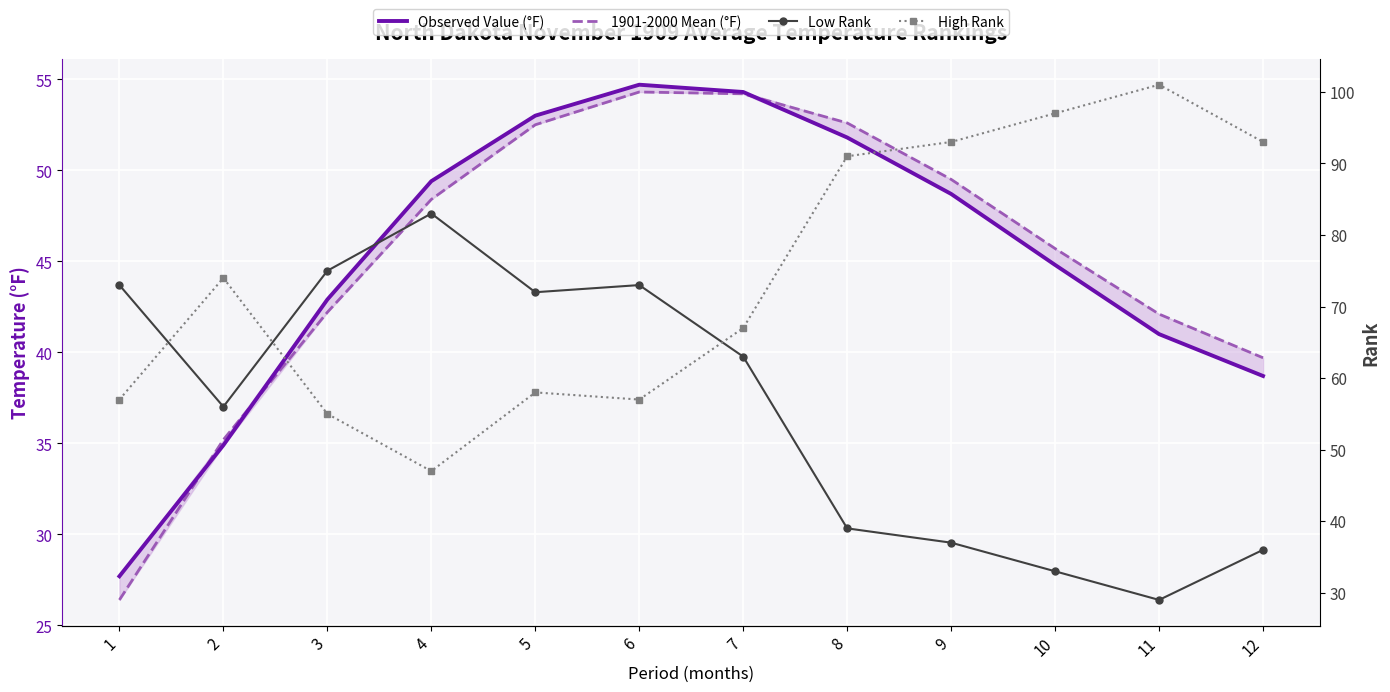

What is the difference between the Observed Value (°F) values at 9 and 5?

4.3